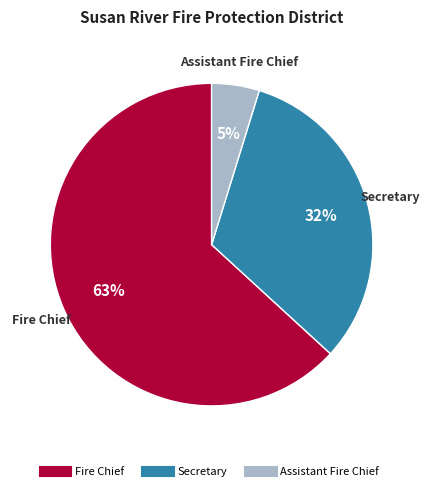

To the nearest percent, what is the difference between the largest and smallest slice percentages?

58%